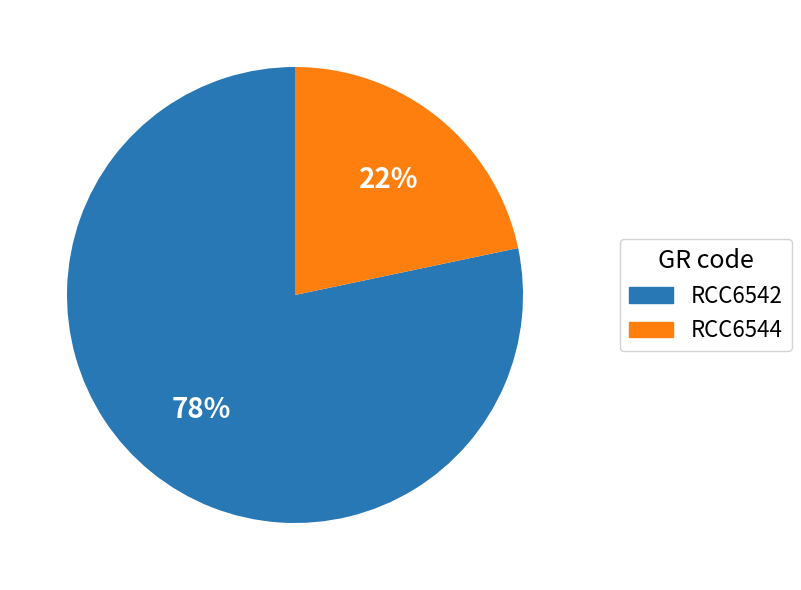

What is the largest slice in the pie chart?

RCC6542